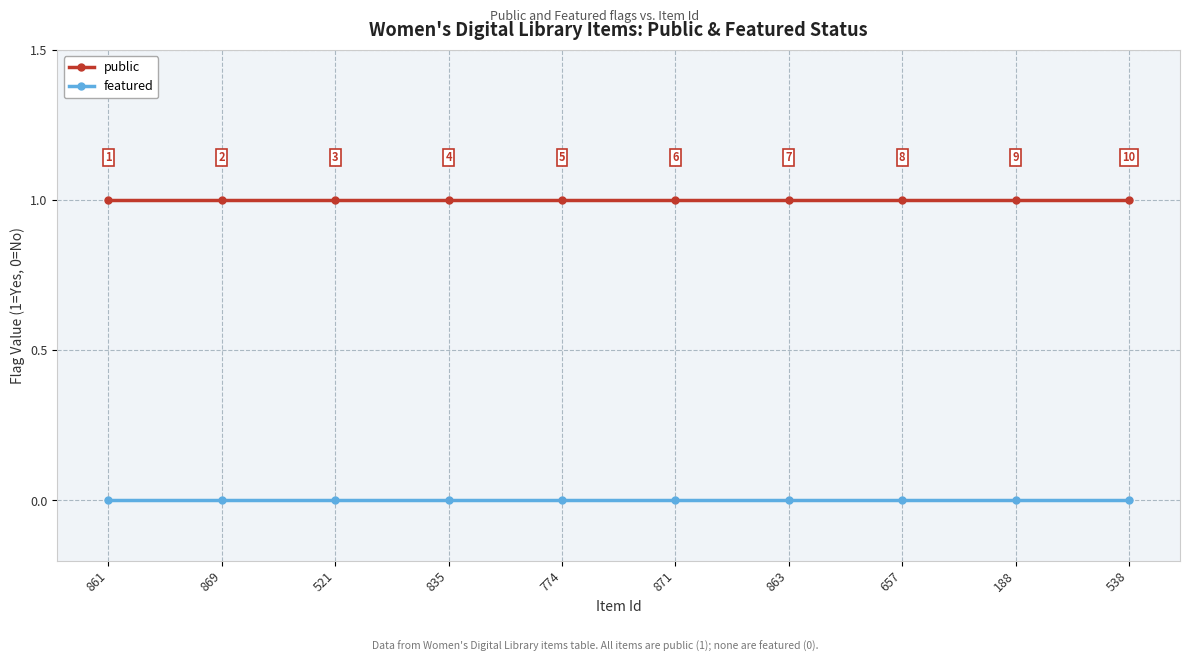

Rank the series by their maximum value, from highest to lowest.

public, featured